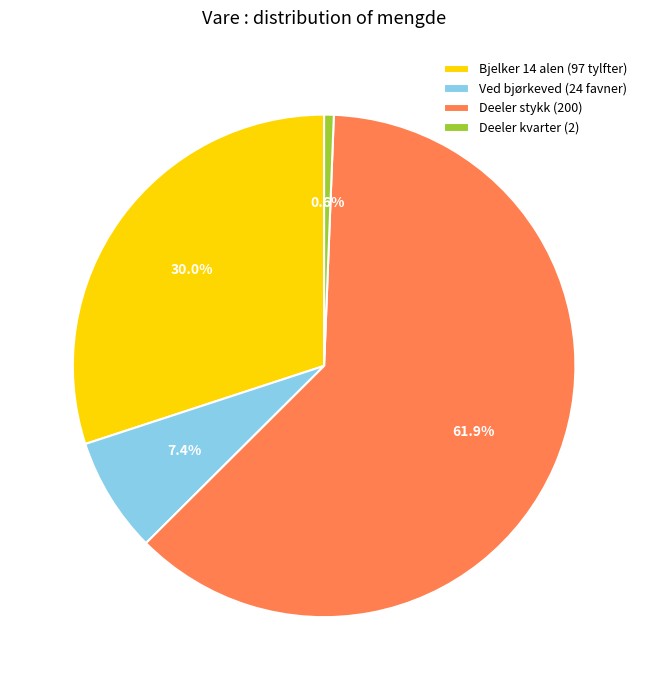

What portion of the pie excludes Deeler kvarter (2)?

99.4%